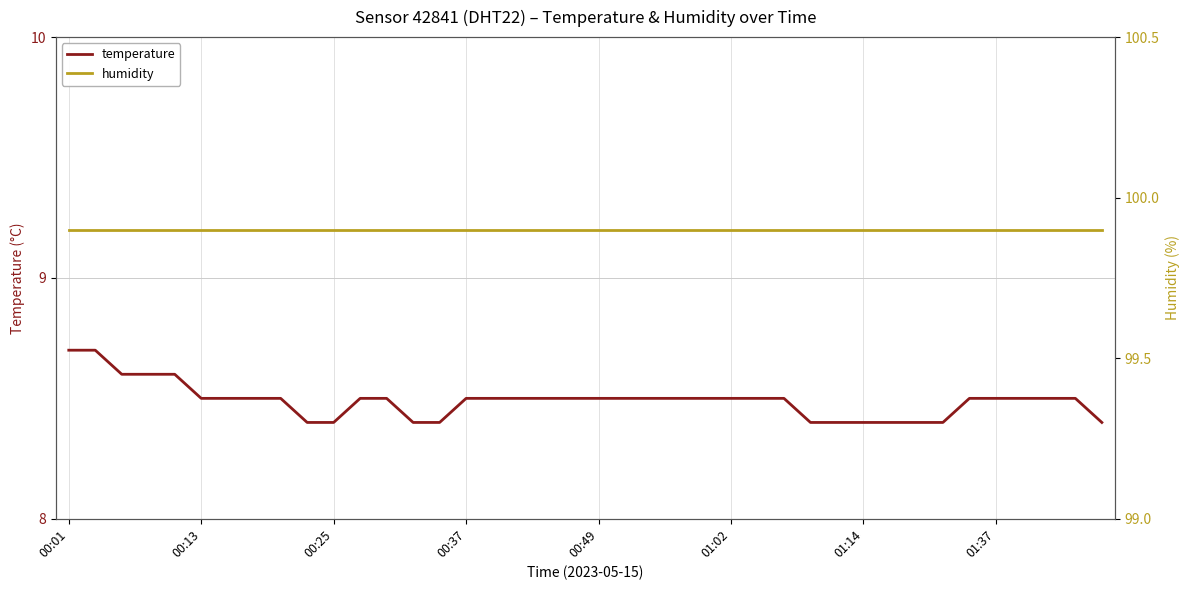

What is the spread (max minus min) of values at 00:01?

91.2